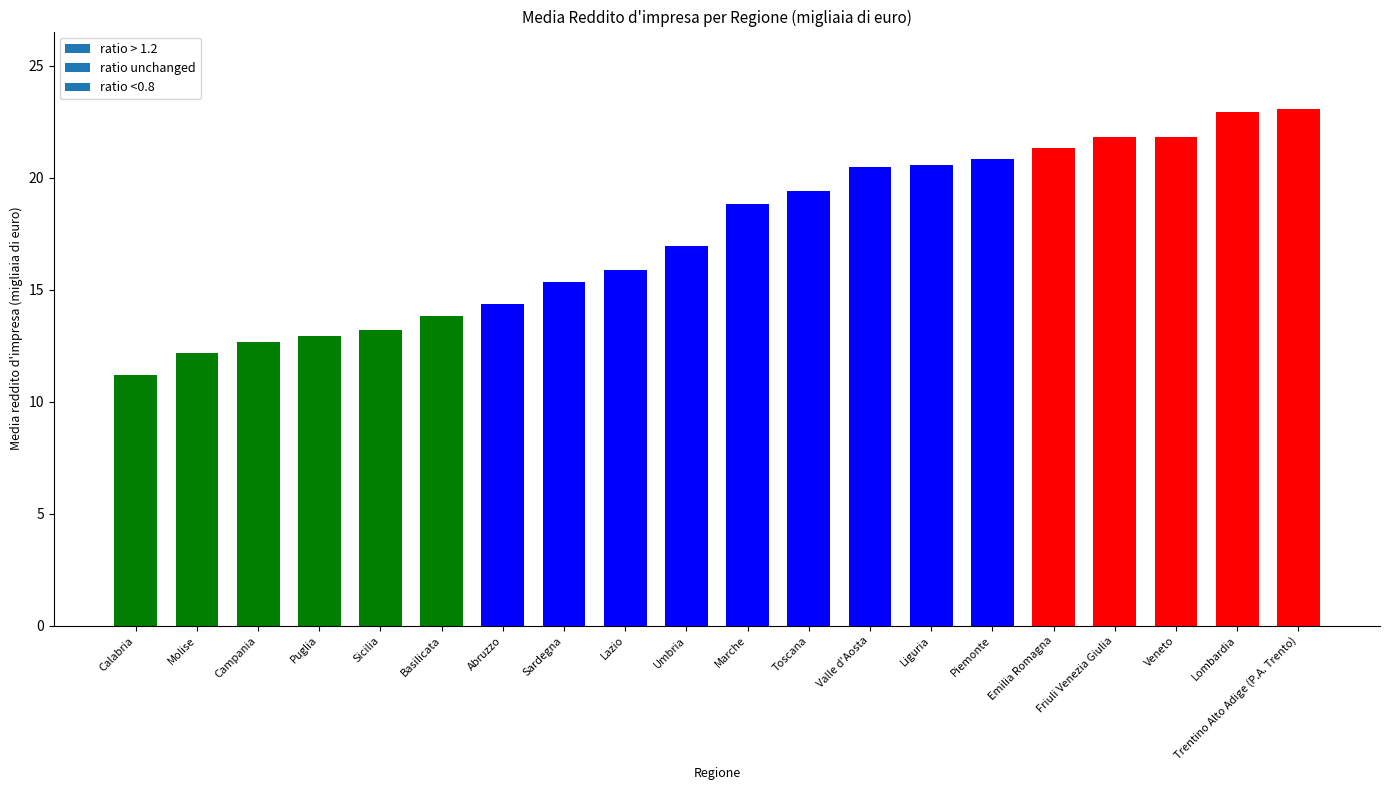

Approximately how many times larger is the value at Emilia Romagna compared to Friuli Venezia Giulia?

1.0